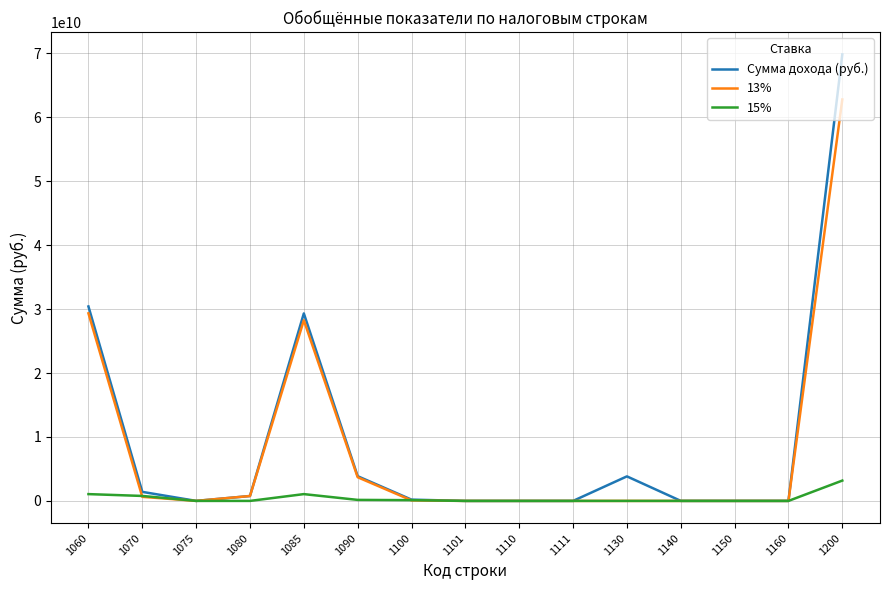

Which series has the largest total across all categories?

Сумма дохода (руб.)